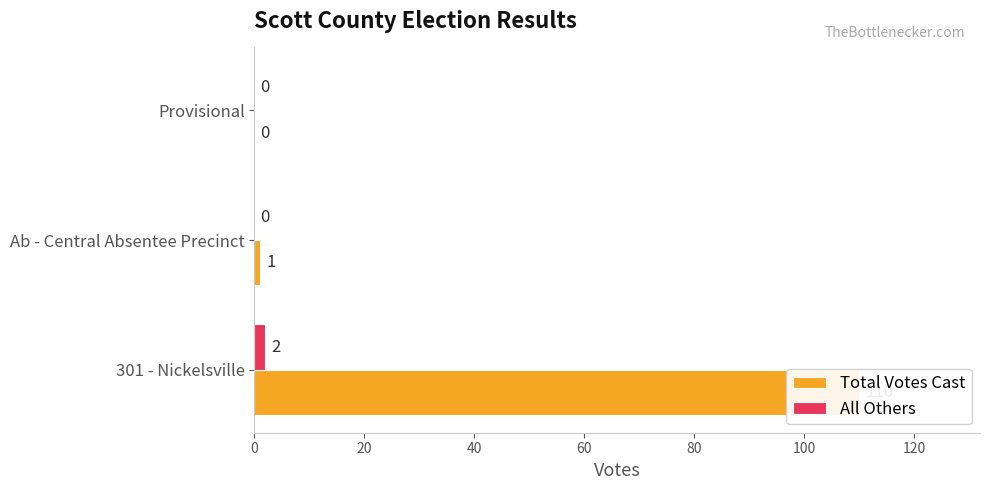

Reading left to right, list all the values displayed in this chart.

Total Votes Cast: 0=110	20=1	40=0
All Others: 0=2	20=0	40=0